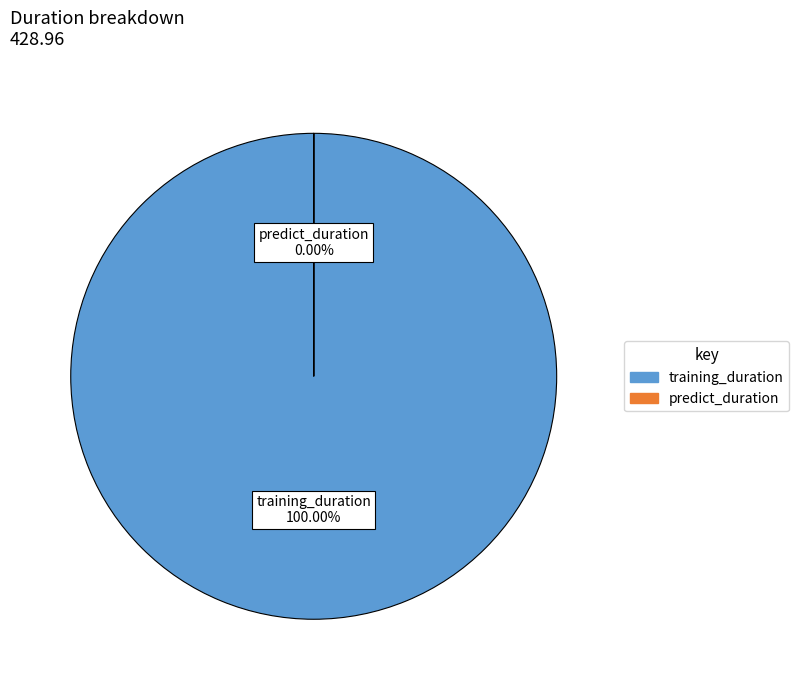

What is the largest slice in the pie chart?

training_duration